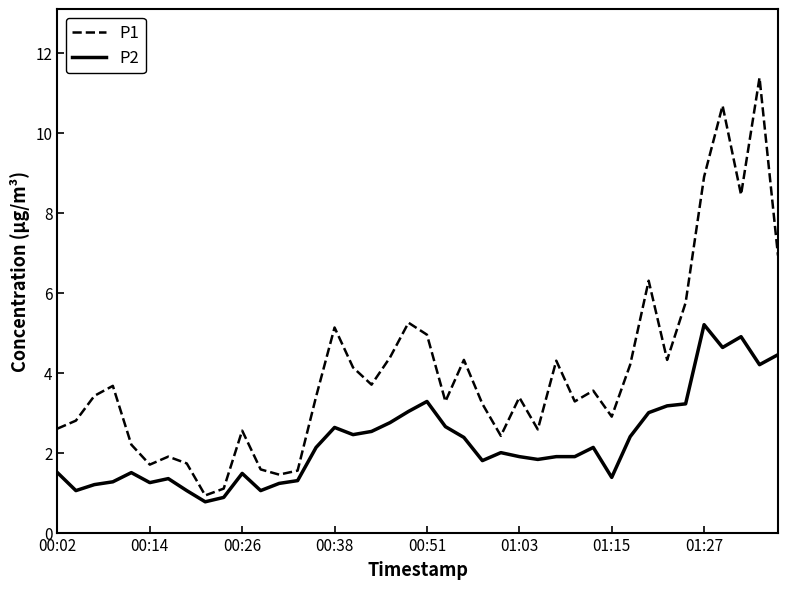

List the series in order of their overall mean, lowest first.

P2, P1